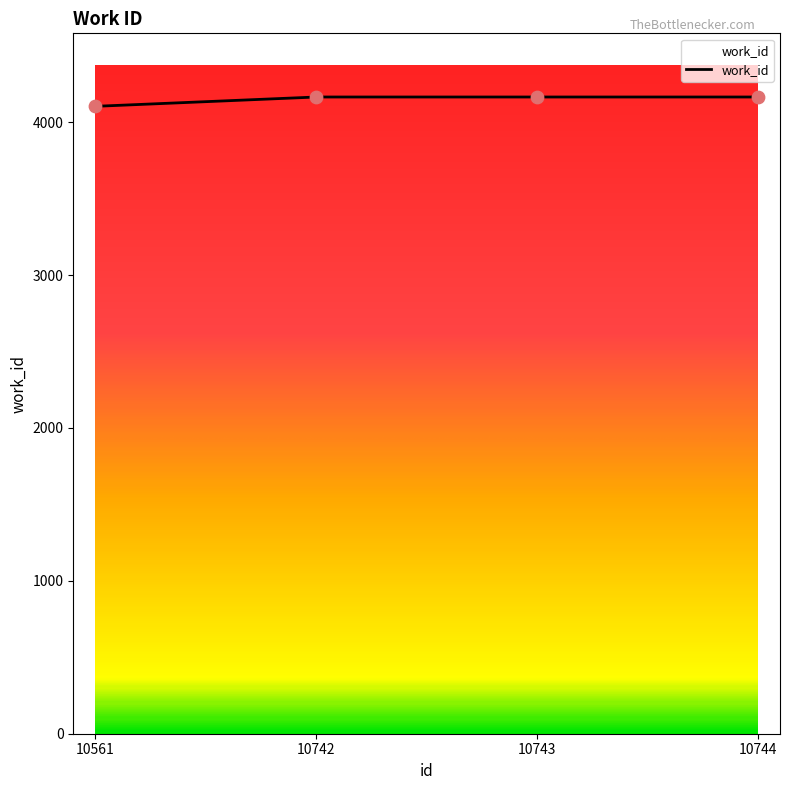

Between 10743 and 10561, which is larger?

10743